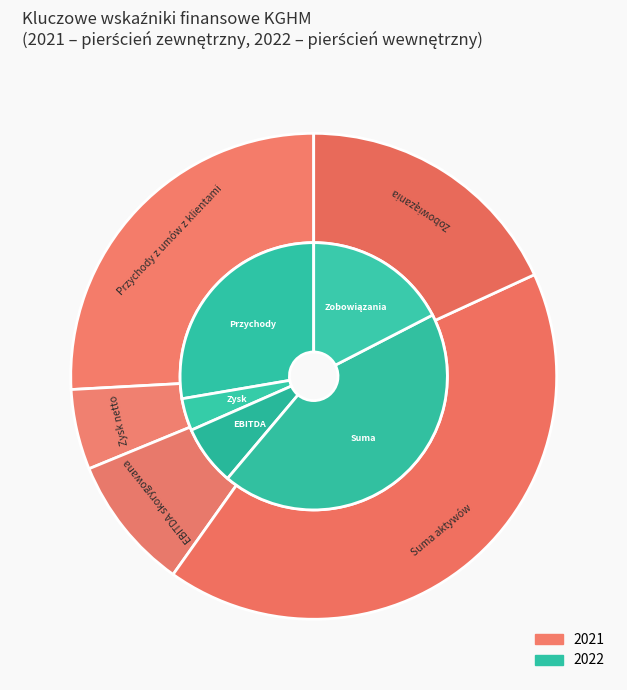

To the nearest percent, what is the average slice percentage?

20%